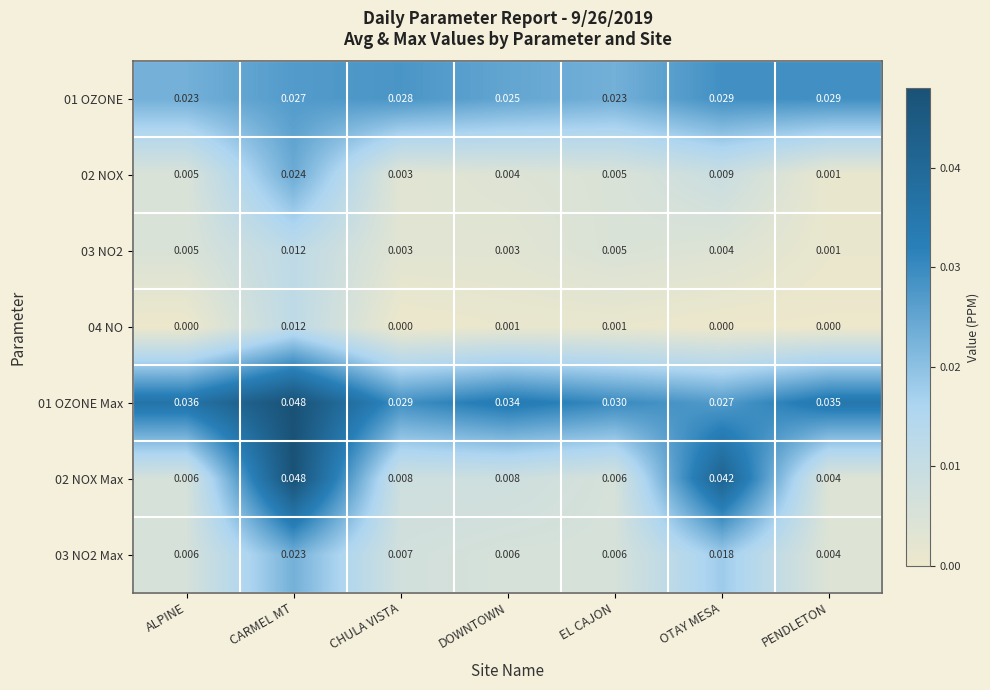

Is the value of 03 NO2 at PENDLETON greater than the value of 04 NO at ALPINE?

Yes